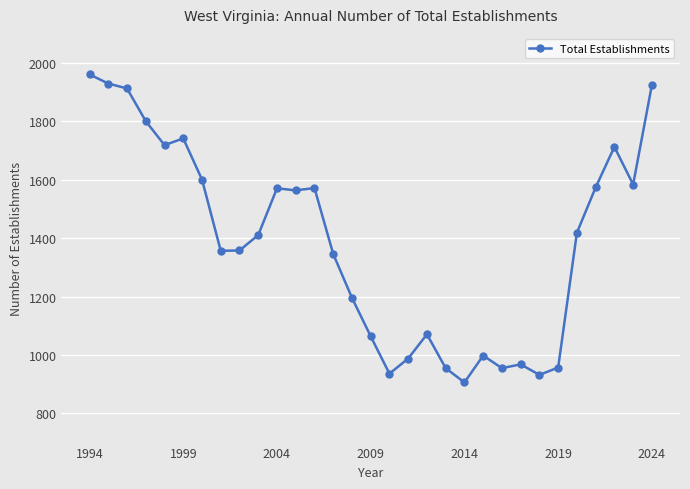

What is the value of the 28th point from the left?

1574